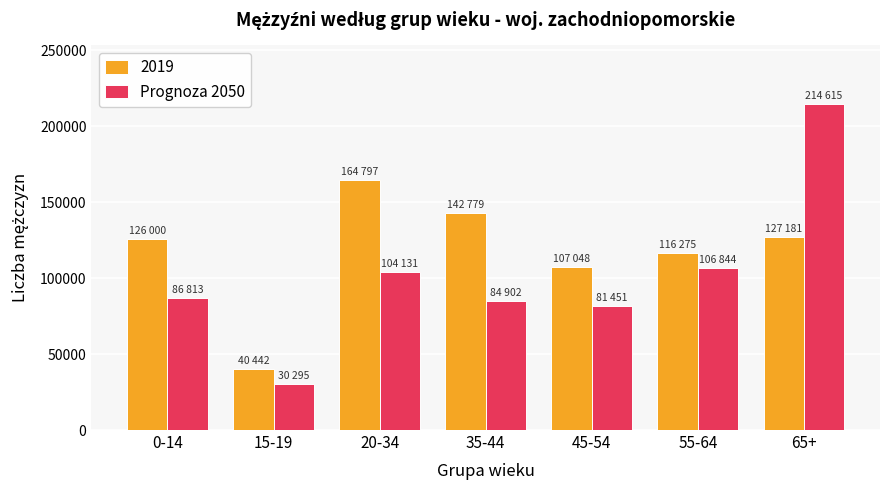

List the series in order of their peak value, highest first.

Prognoza 2050, 2019